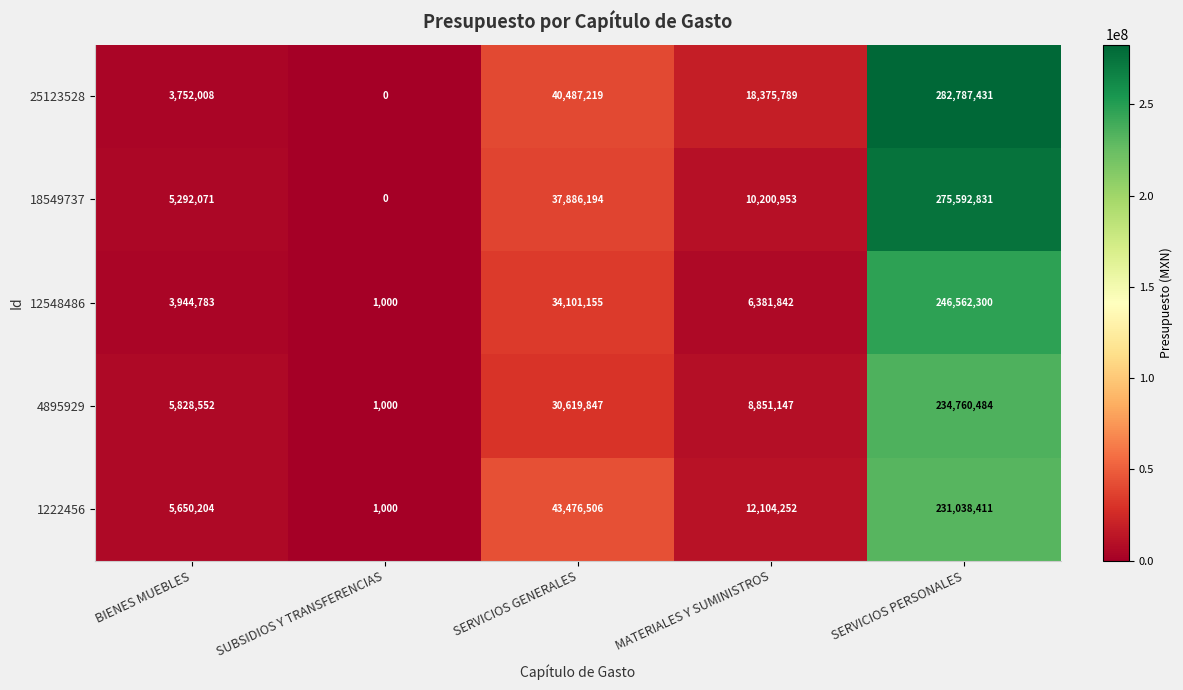

Where does the 1222456 series first go above 12104252?

SERVICIOS GENERALES